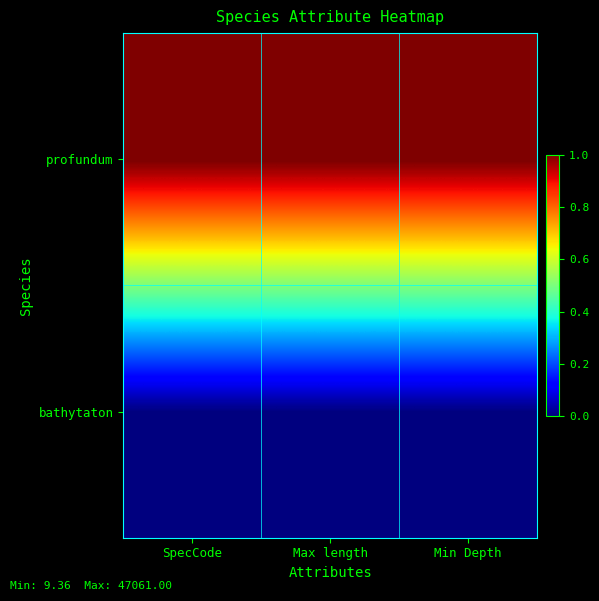

Reading right to left, extract all data points from this chart.

bathytaton: Min Depth=0.0	Max length=0.0	SpecCode=0.0
profundum: Min Depth=1.0	Max length=1.0	SpecCode=1.0